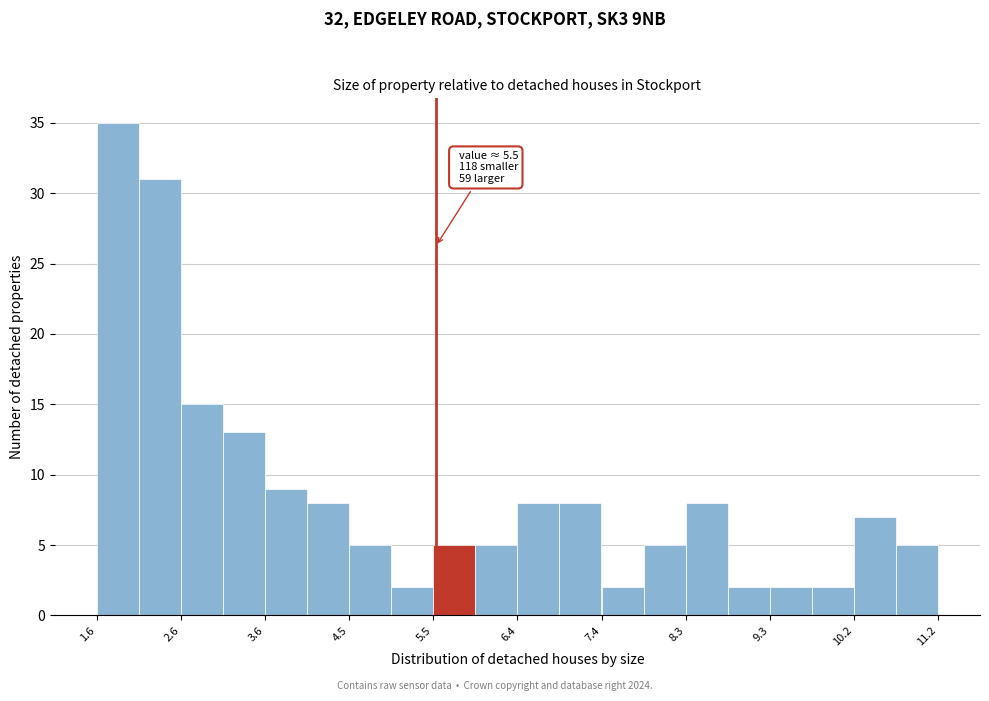

Over which range of the x-axis is the bar tallest?

1.7 to 2.1